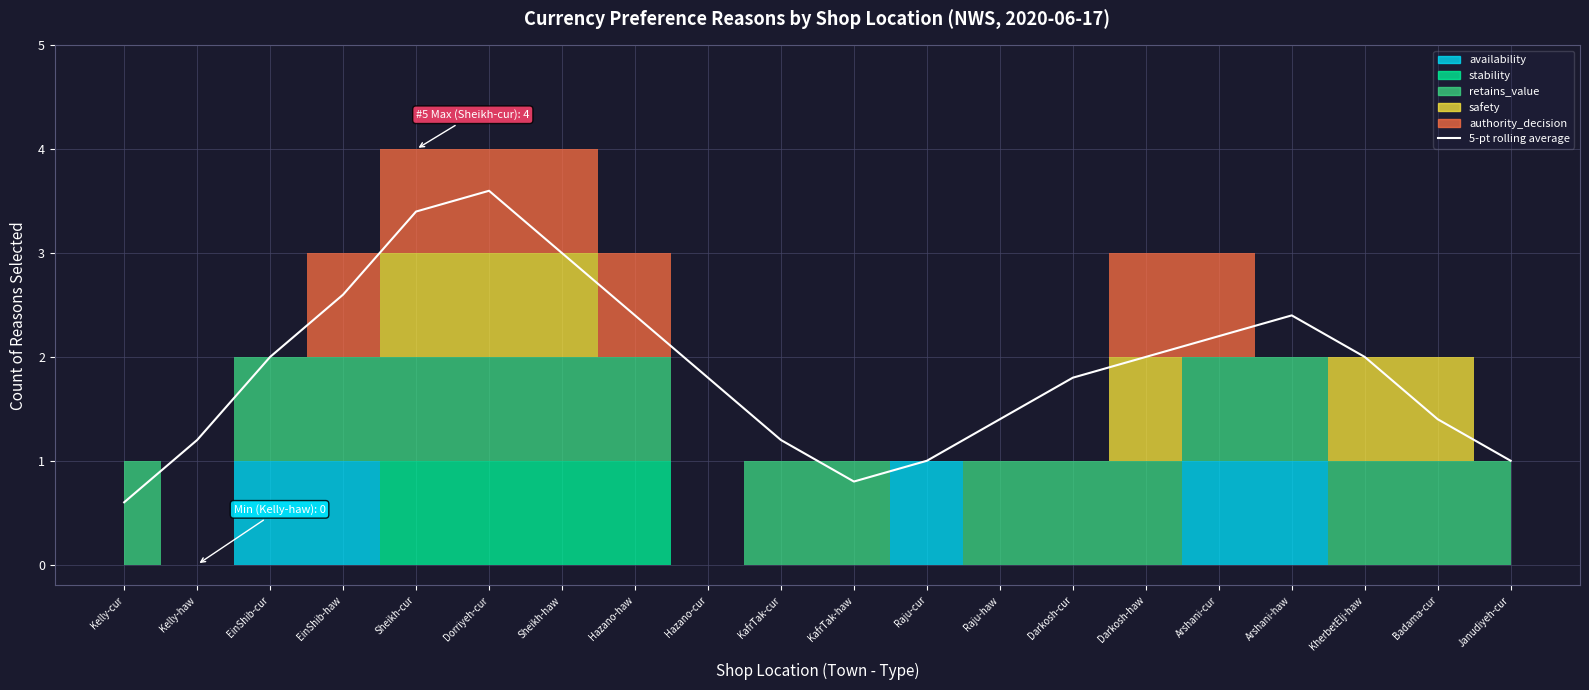

Approximately how many times larger is the value at EinShib-haw compared to Sheikh-cur?

0.8